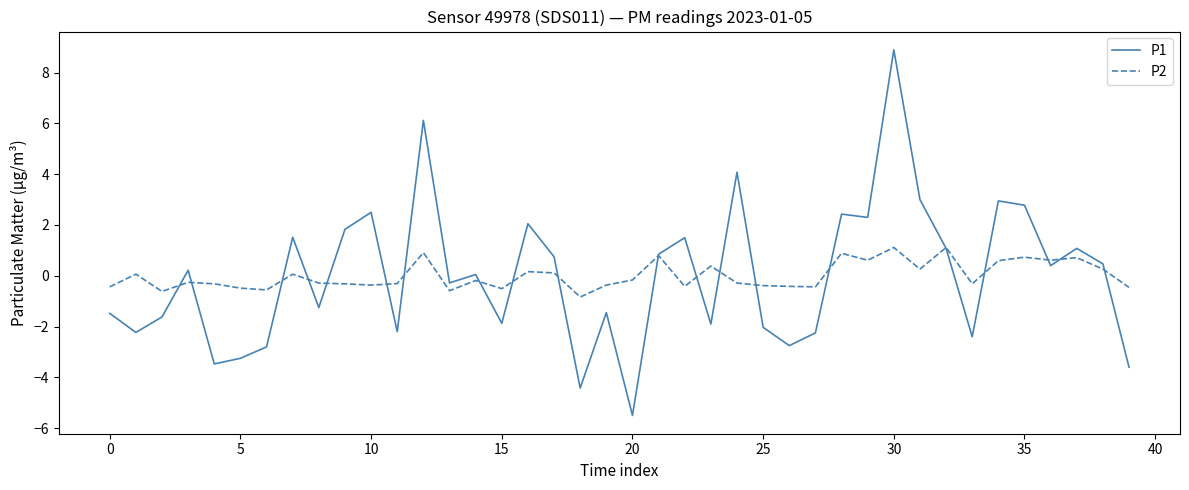

What is the maximum value for P2?

1.1